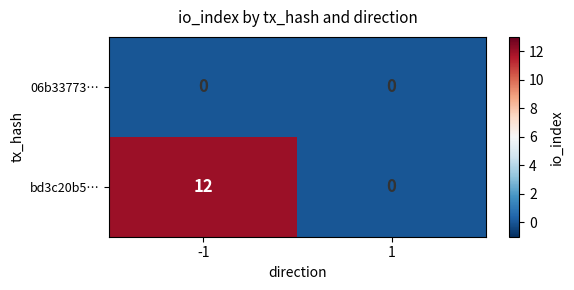

Between -1 and 1, which series saw the biggest shift?

bd3c20b5…